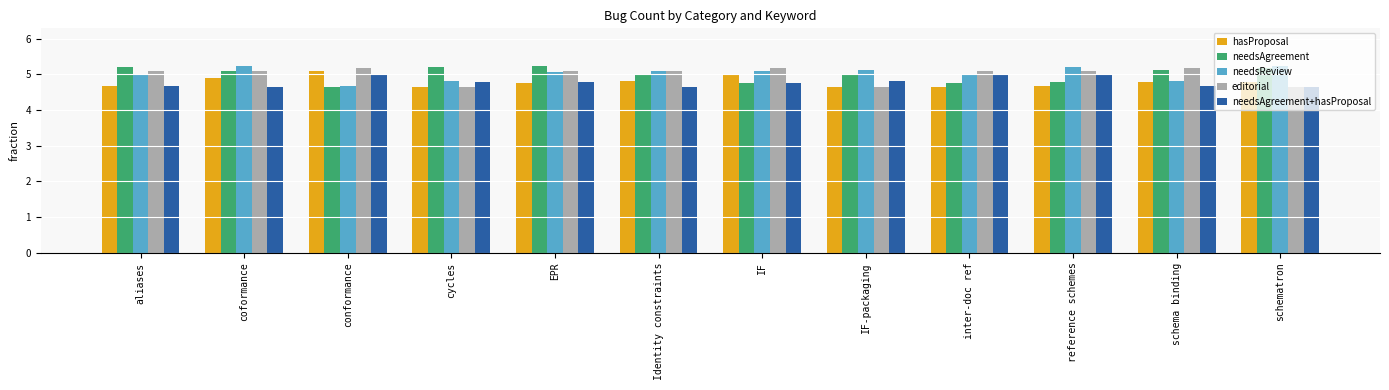

How many distinct data groups are displayed?

5